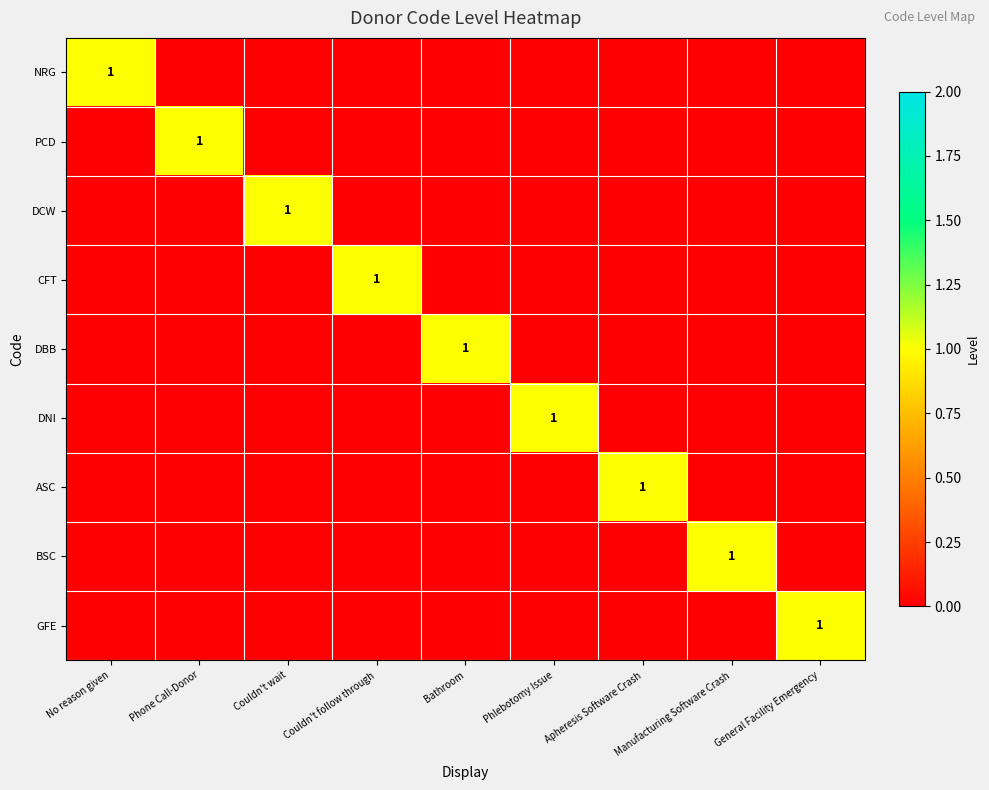

Which category has the lowest value across all series?

Phone Call-Donor